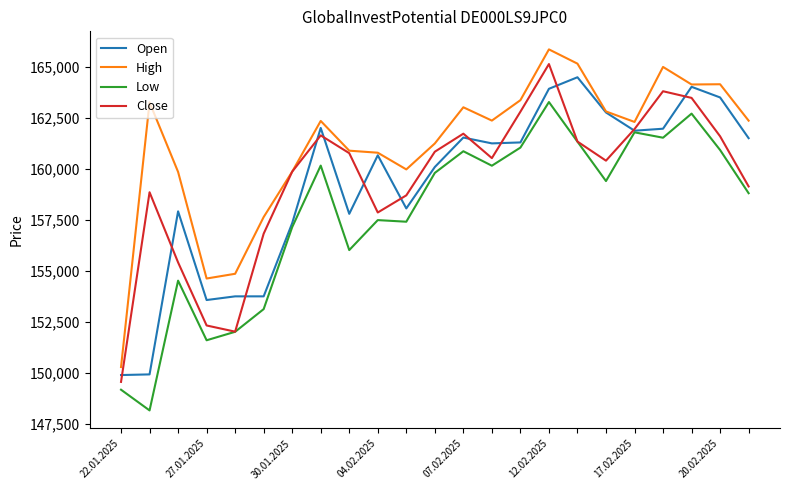

Which series has the largest total across all categories?

High